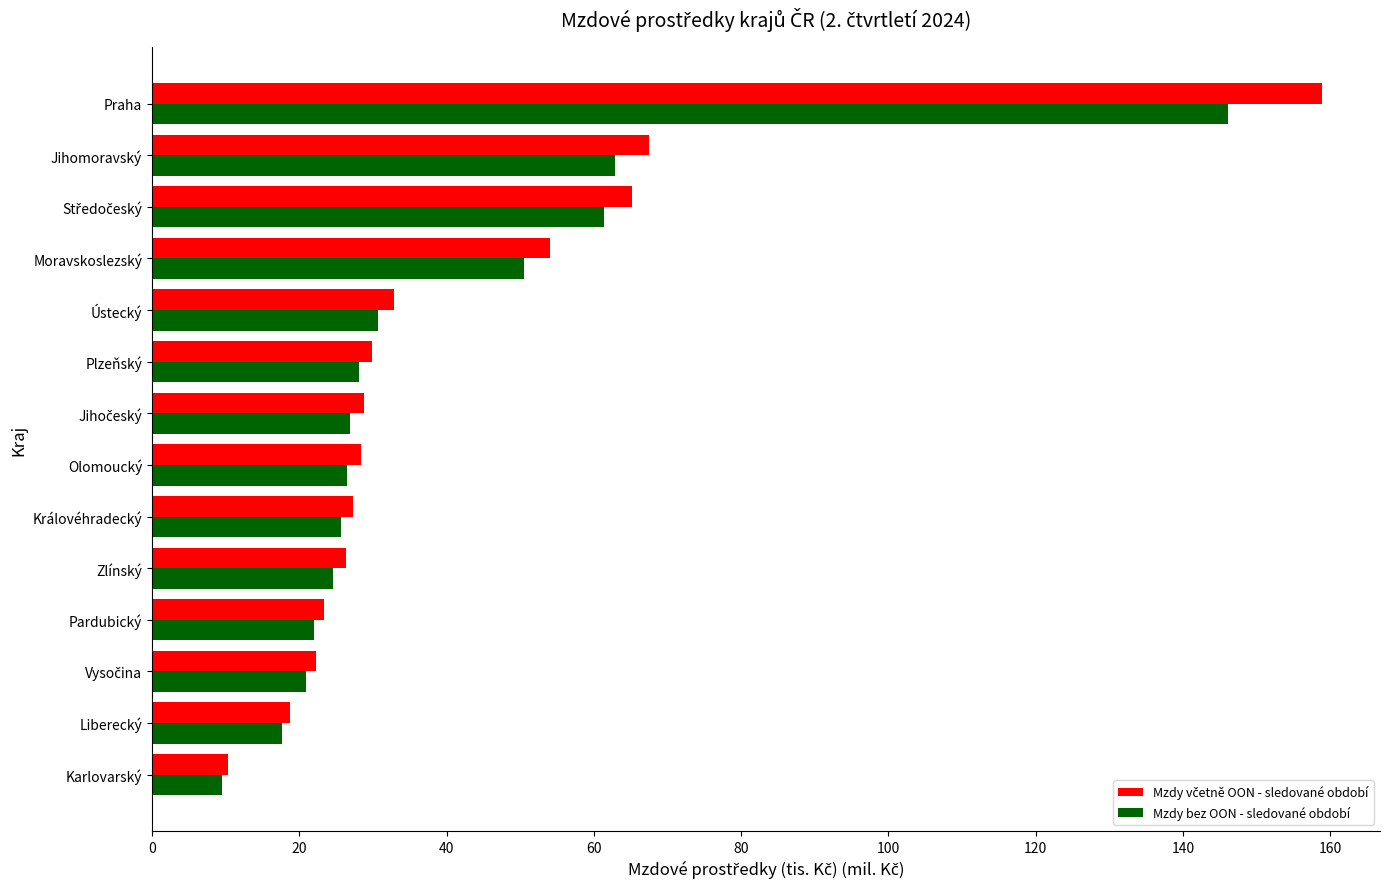

What is the smallest value displayed?

9.5